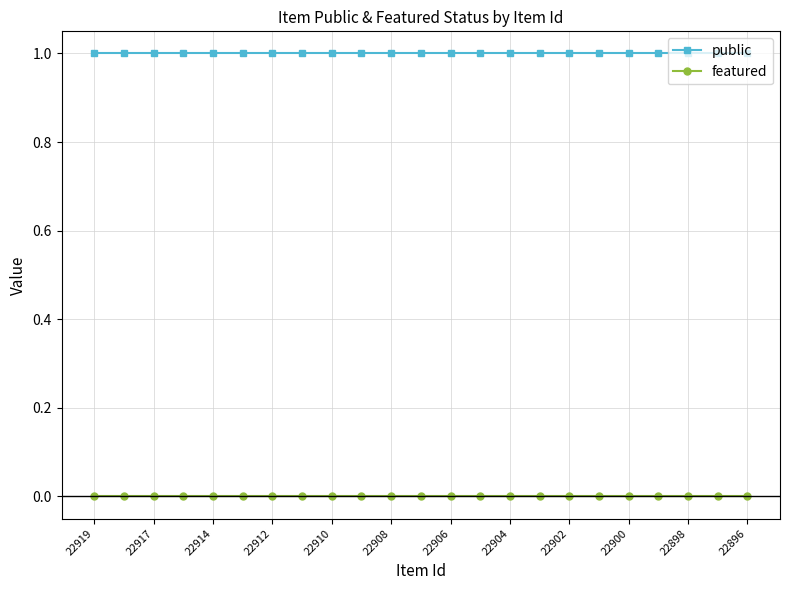

How many distinct data groups are displayed?

2